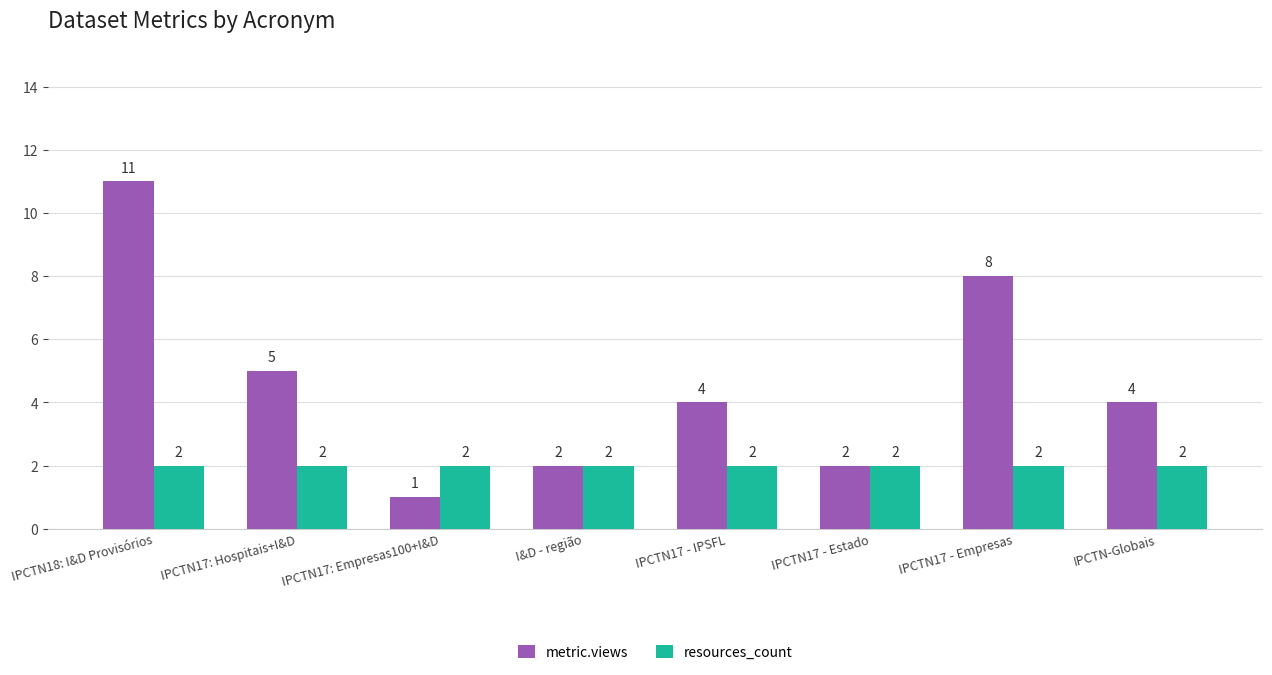

What is the average value of the metric.views series?

5